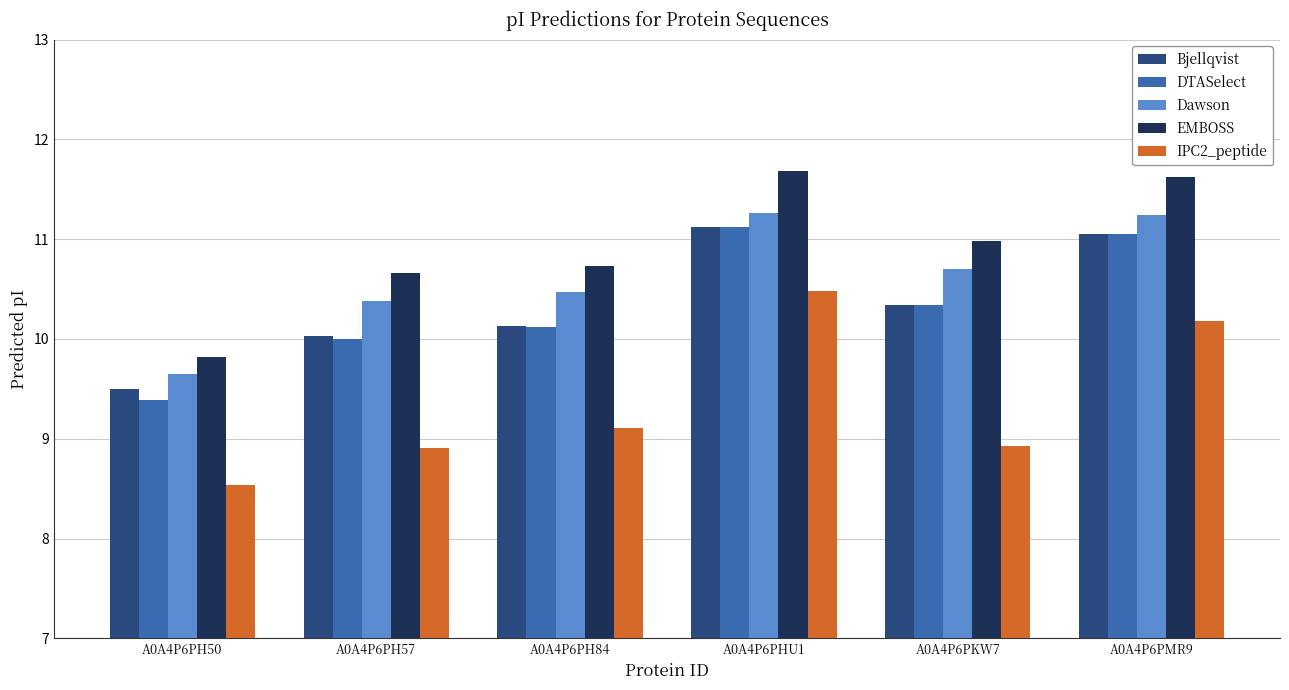

What is the lowest value of the DTASelect series?

9.4